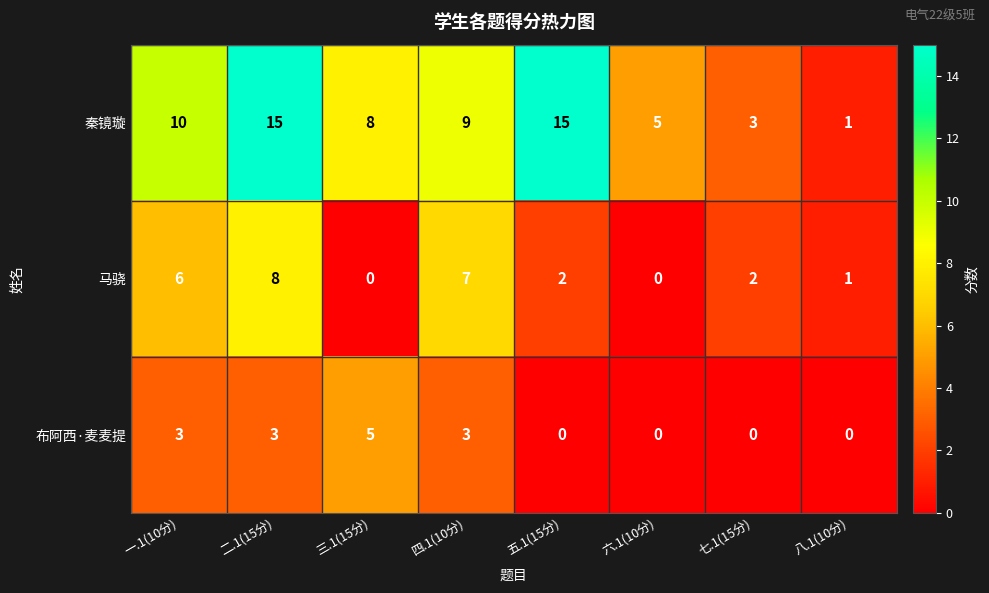

At which label is 秦镜璇 closest to 8?

三.1(15分)